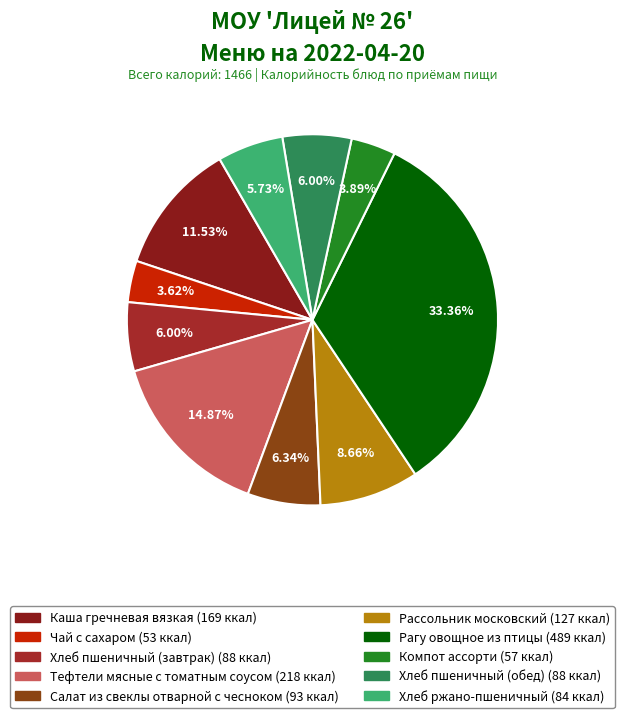

What is the total percentage of Тефтели мясные с томатным соусом and Хлеб пшеничный (обед)?

20.9%